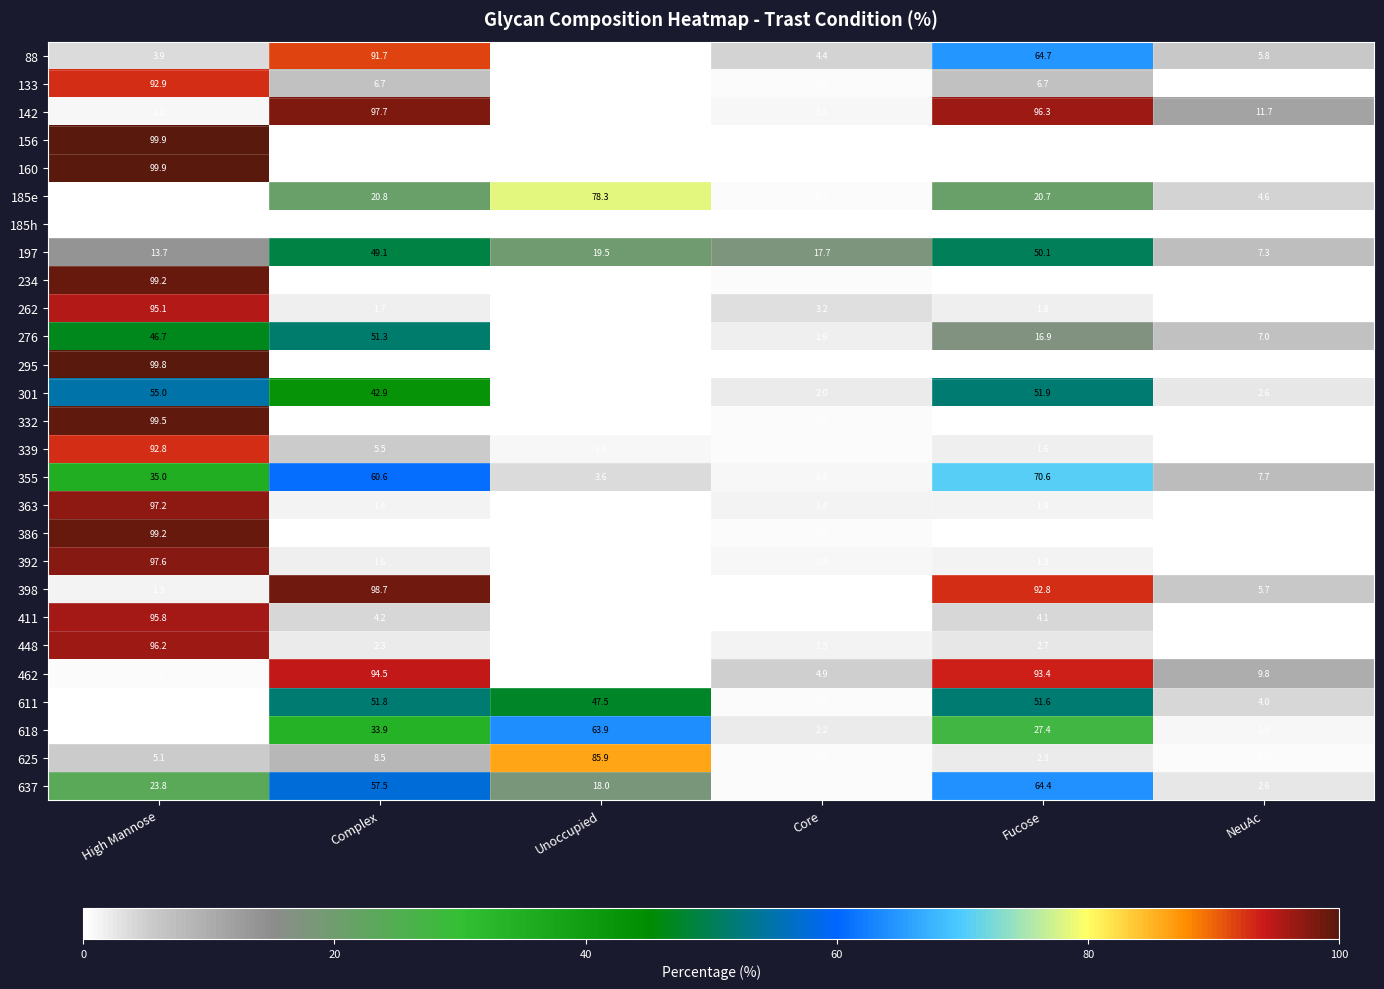

What is the sum of all 392 values?

101.4